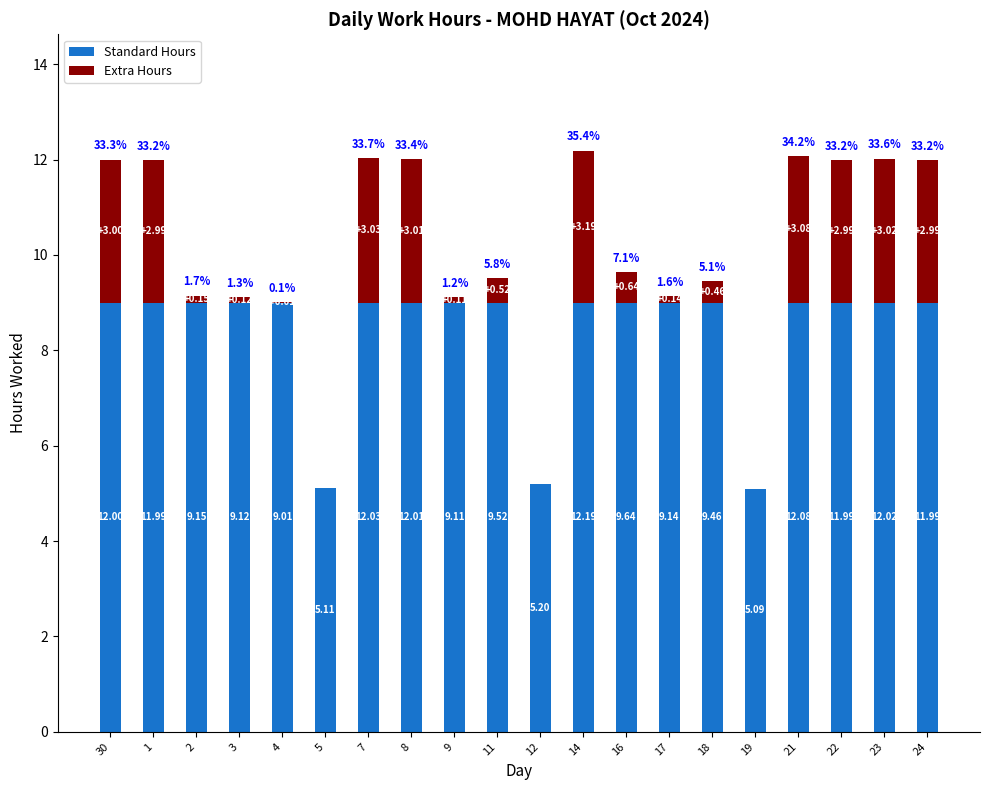

What are all the series names shown in the legend?

Standard Hours, Extra Hours